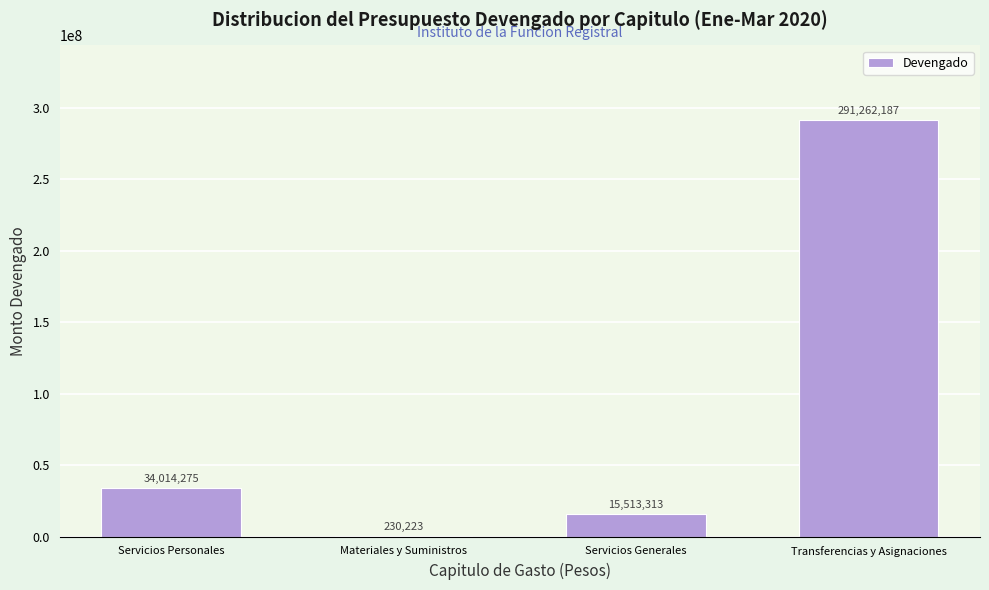

True or false: the data shows 52954045.3 at Servicios Personales.

False